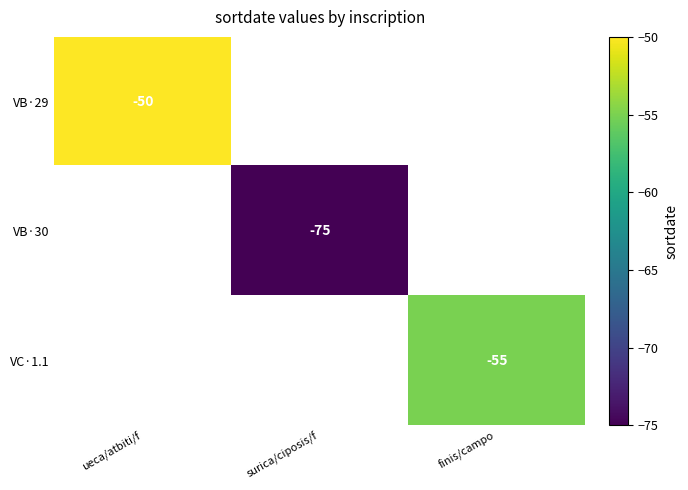

True or false: VC·1.1 has a value of -90.8 at finis/campo.

False